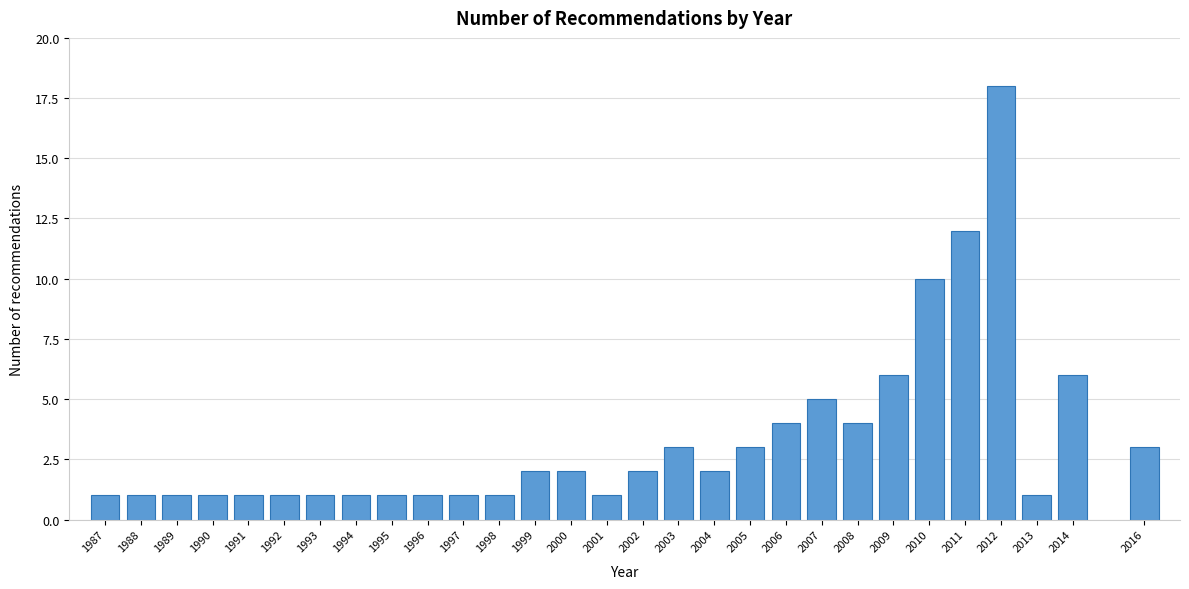

Reading left to right, transcribe all the data shown in this chart.

1	1	1	1	1	1	1	1	1	1	1	1	2	2	1	2	3	2	3	4	5	4	6	10	12	18	1	6	3